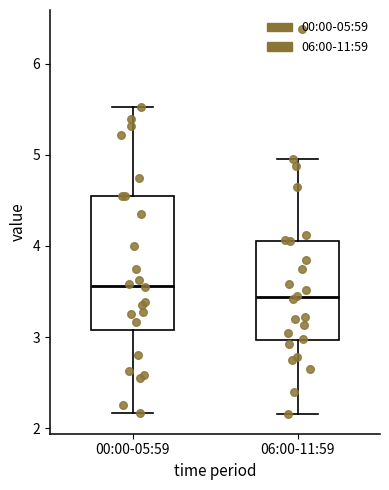

Which box has the lowest median line?

06:00-11:59